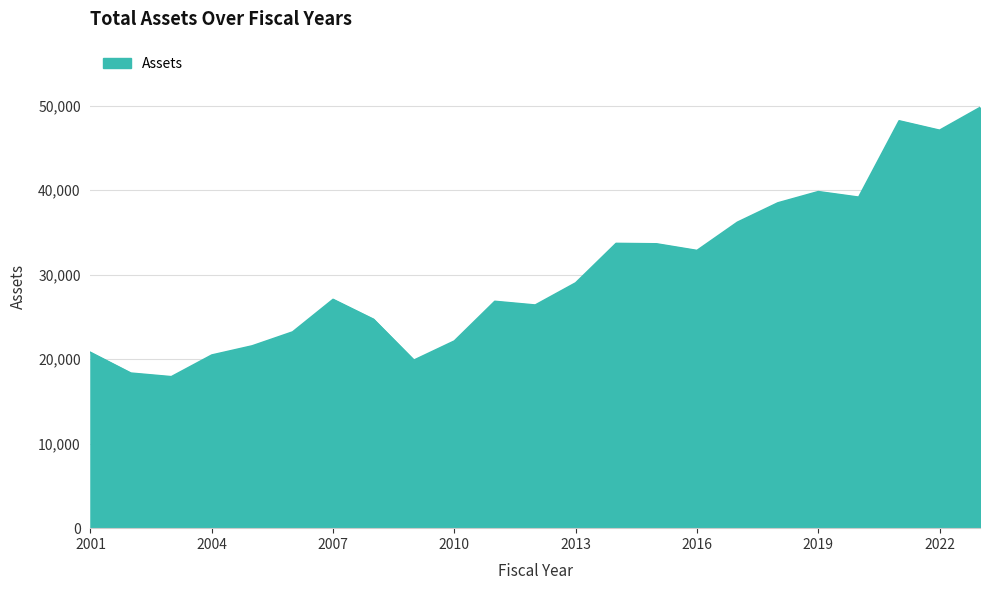

What is the maximum value shown in the chart?

49779.2